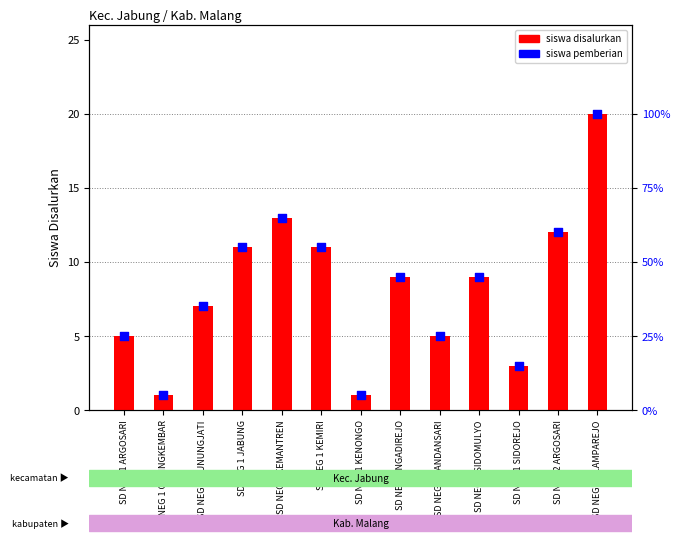

At how many categories does at least one series exceed 13?

1